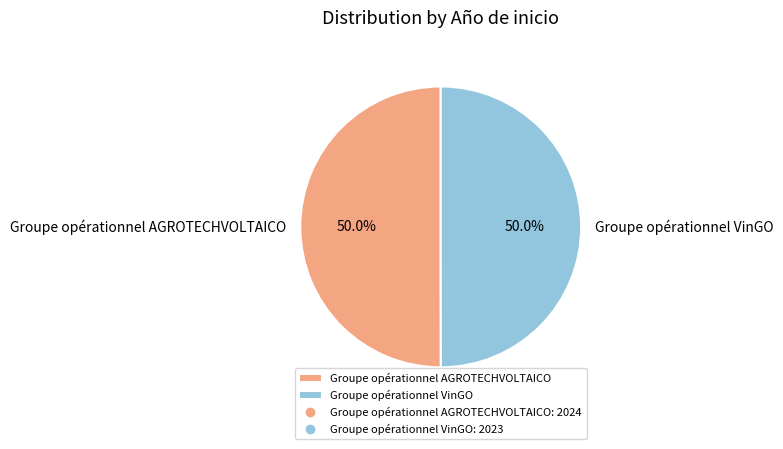

What percentage is NOT represented by Groupe opérationnel VinGO?

50.0%